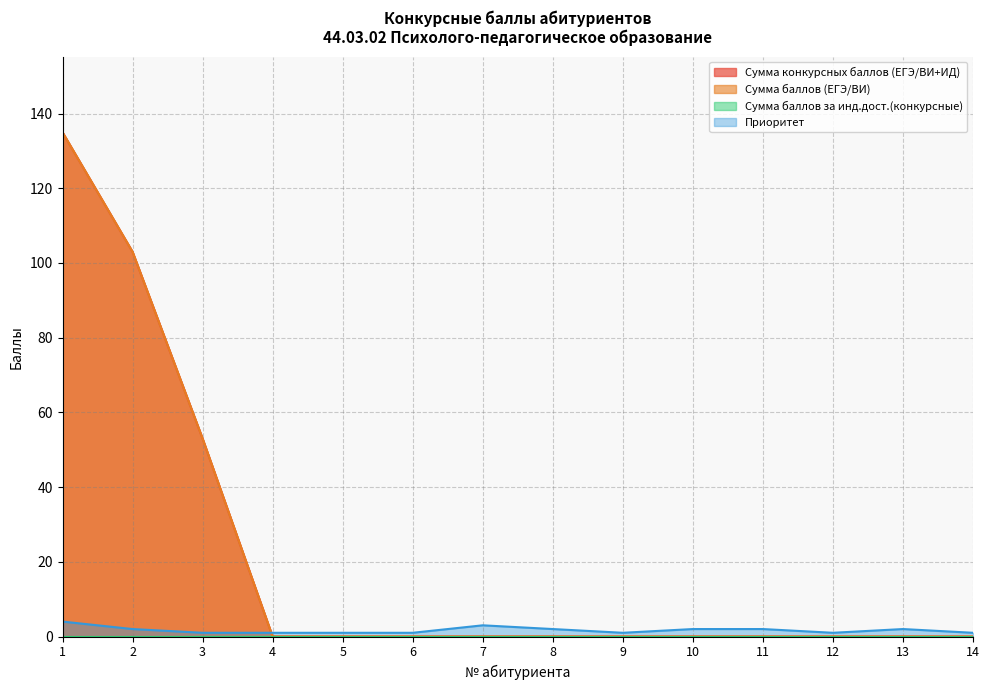

Rank the categories by Приоритет value from highest to lowest.

1, 7, 2, 8, 10, 11, 13, 3, 4, 5, 6, 9, 12, 14